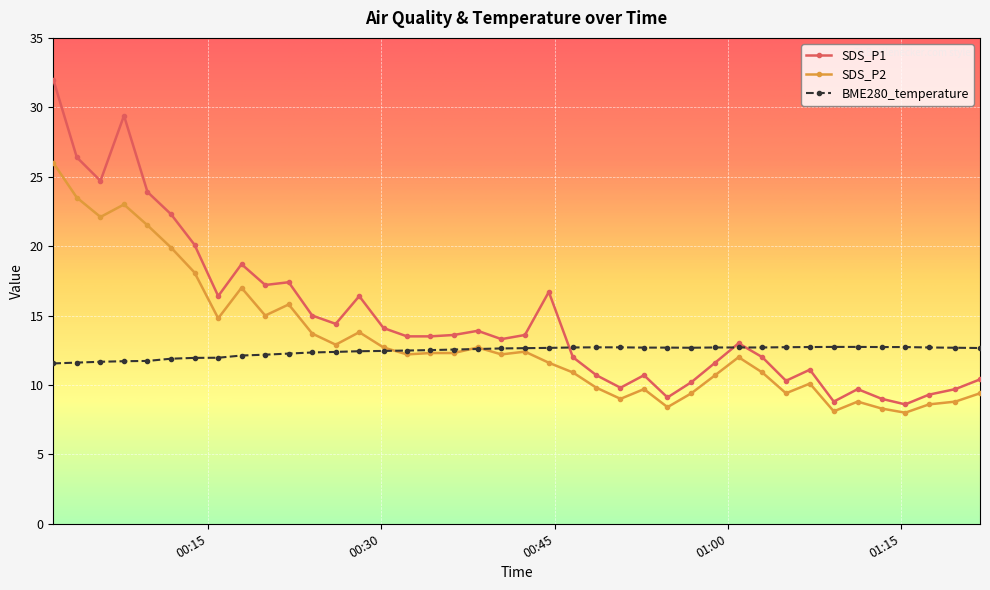

What are all the series names shown in the legend?

SDS_P1, SDS_P2, BME280_temperature